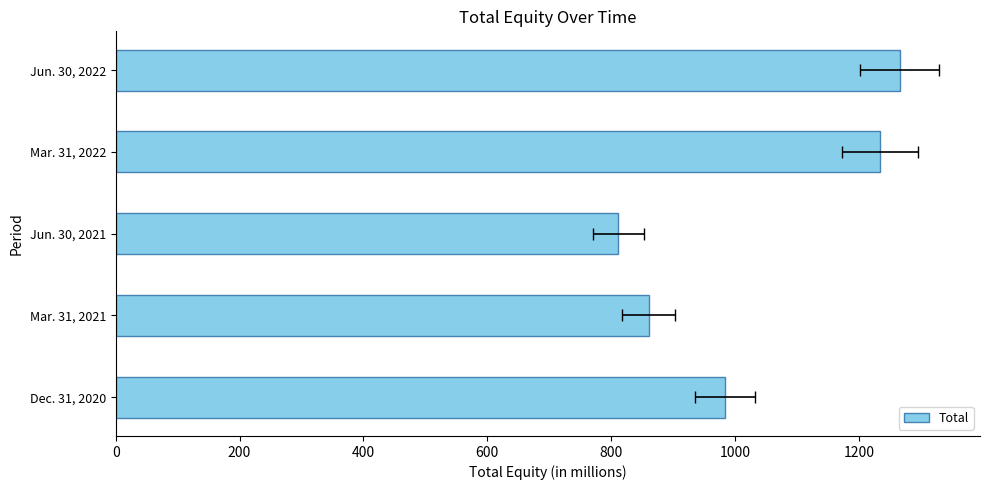

Between Jun. 30, 2022 and Jun. 30, 2021, which is larger?

Jun. 30, 2022